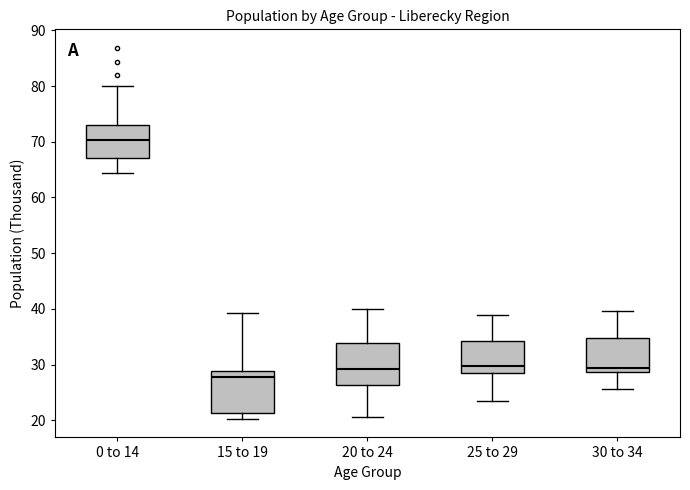

Reading left to right, read every box against the y-axis: the position of its median line, the range the box covers, and the ends of its whiskers. The values are not printed on the chart, so give them approximately, as read against the axis.

0 to 14: median 70, box 67 to 73, whiskers 64 to 80
15 to 19: median 28, box 21 to 29, whiskers 20 to 39
20 to 24: median 29, box 26 to 34, whiskers 21 to 40
25 to 29: median 30, box 29 to 34, whiskers 23 to 39
30 to 34: median 29 (just above the box's lower edge), box 29 to 35, whiskers 26 to 40